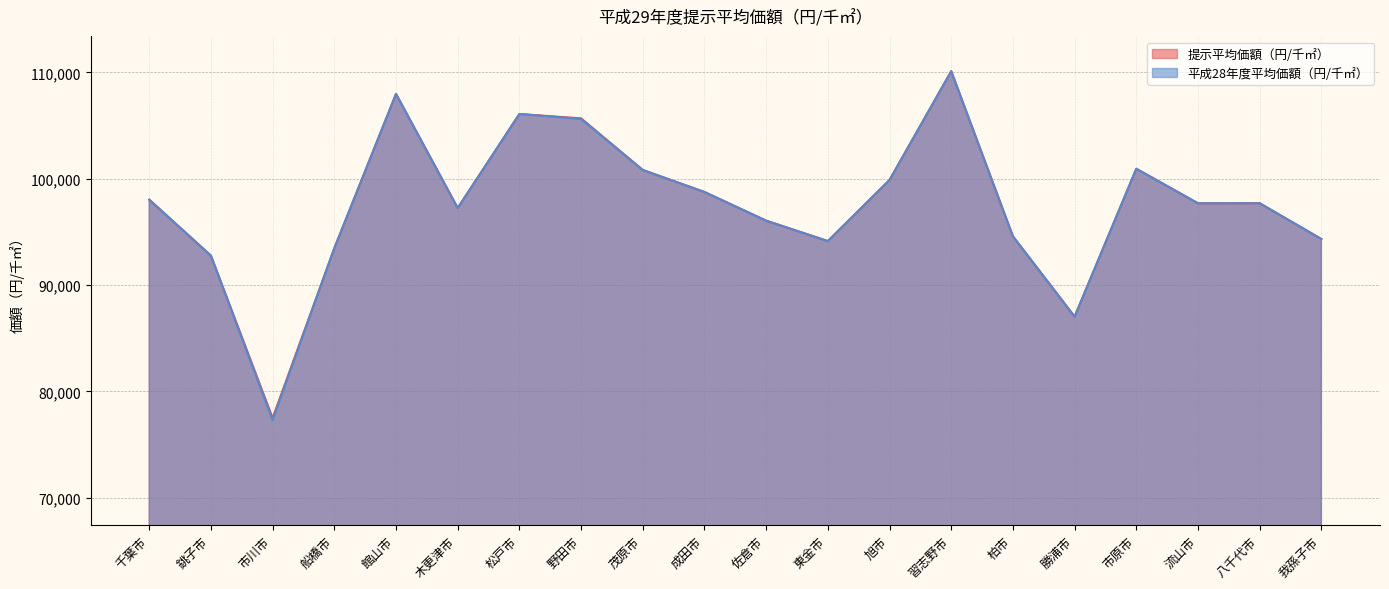

What is the approximate value of 提示平均価額（円/千㎡） at 勝浦市, to the nearest 10?

87030